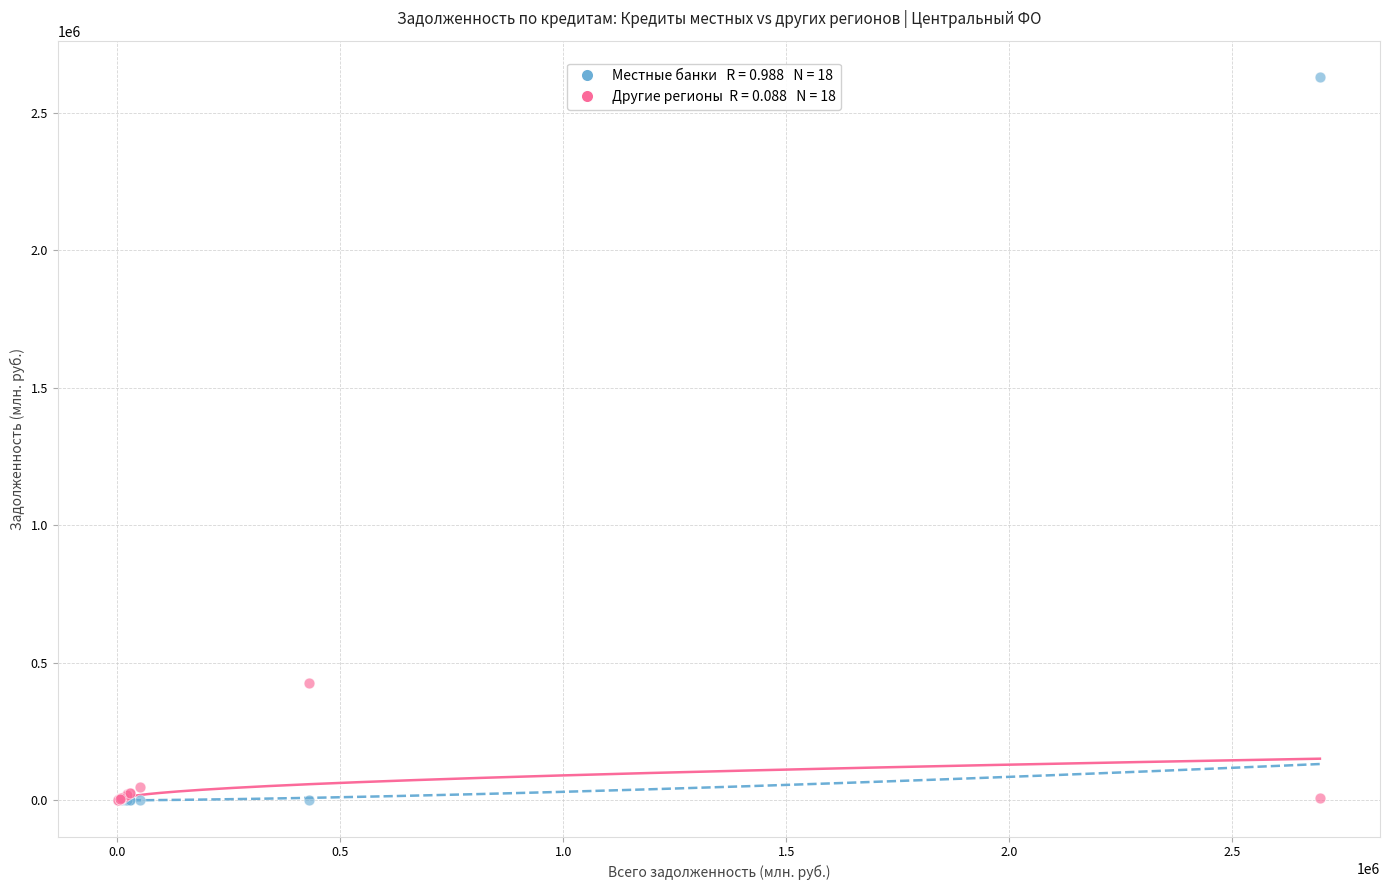

Across all series, what Y value is closest to 1315398?

427578